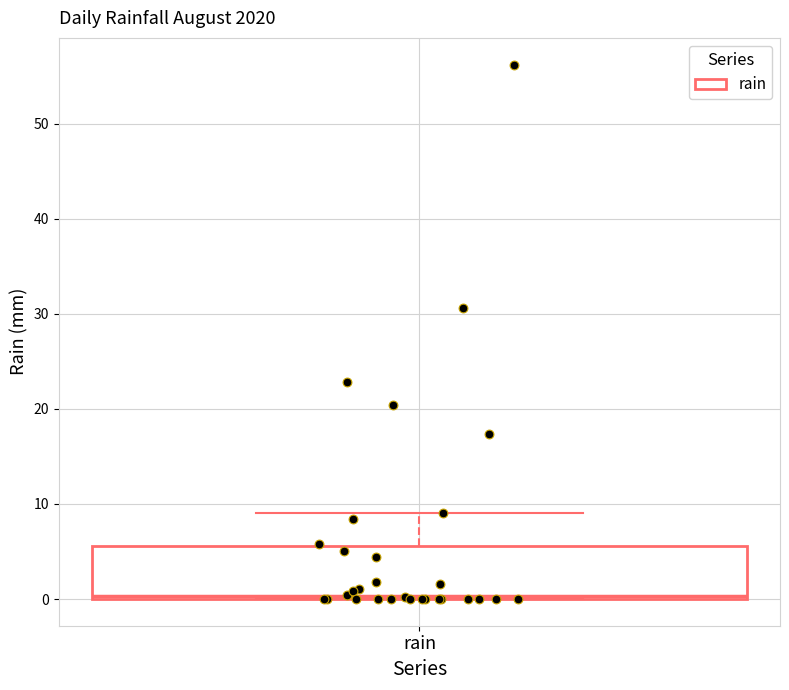

Transcribe this box plot: give where the median line is, the range the box spans, and where the two whiskers end, as read against the y-axis. The values are not printed on the chart, so give them approximately, as read against the axis.

median 0 (just above the box's lower edge), box 0 to 6, whiskers 0 to 9